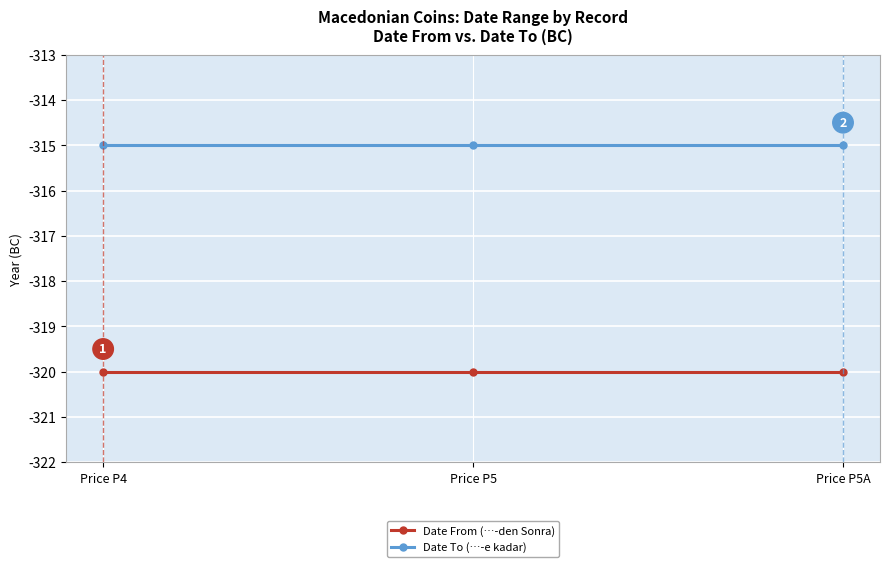

Rank the series by their maximum value, from highest to lowest.

Date To (…-e kadar), Date From (…-den Sonra)